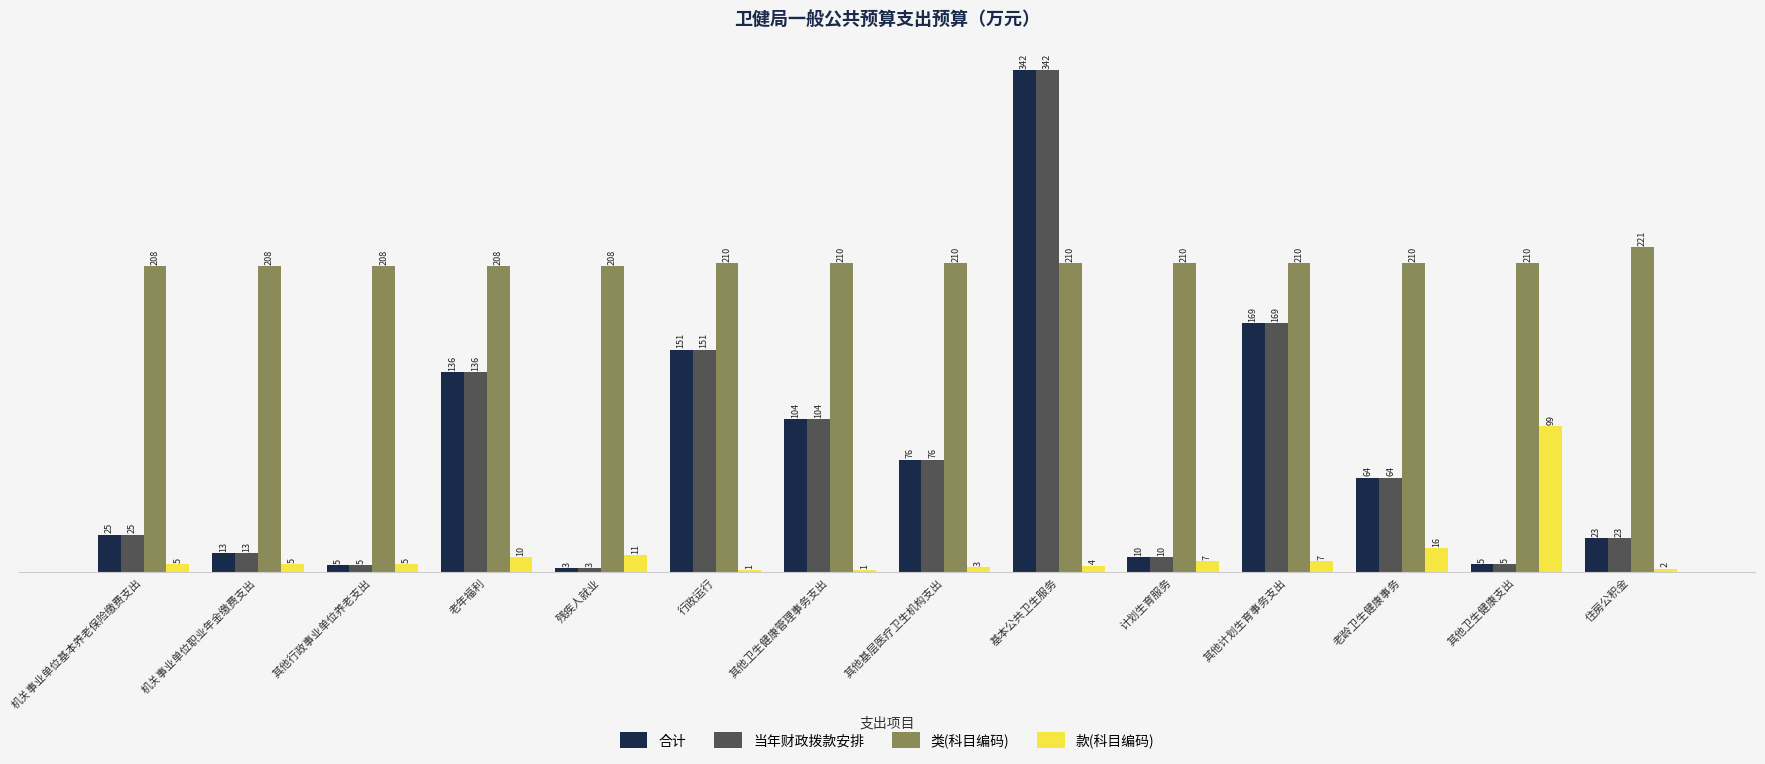

True or false: 款(科目编码) has a value of 4.1 at 老龄卫生健康事务.

False